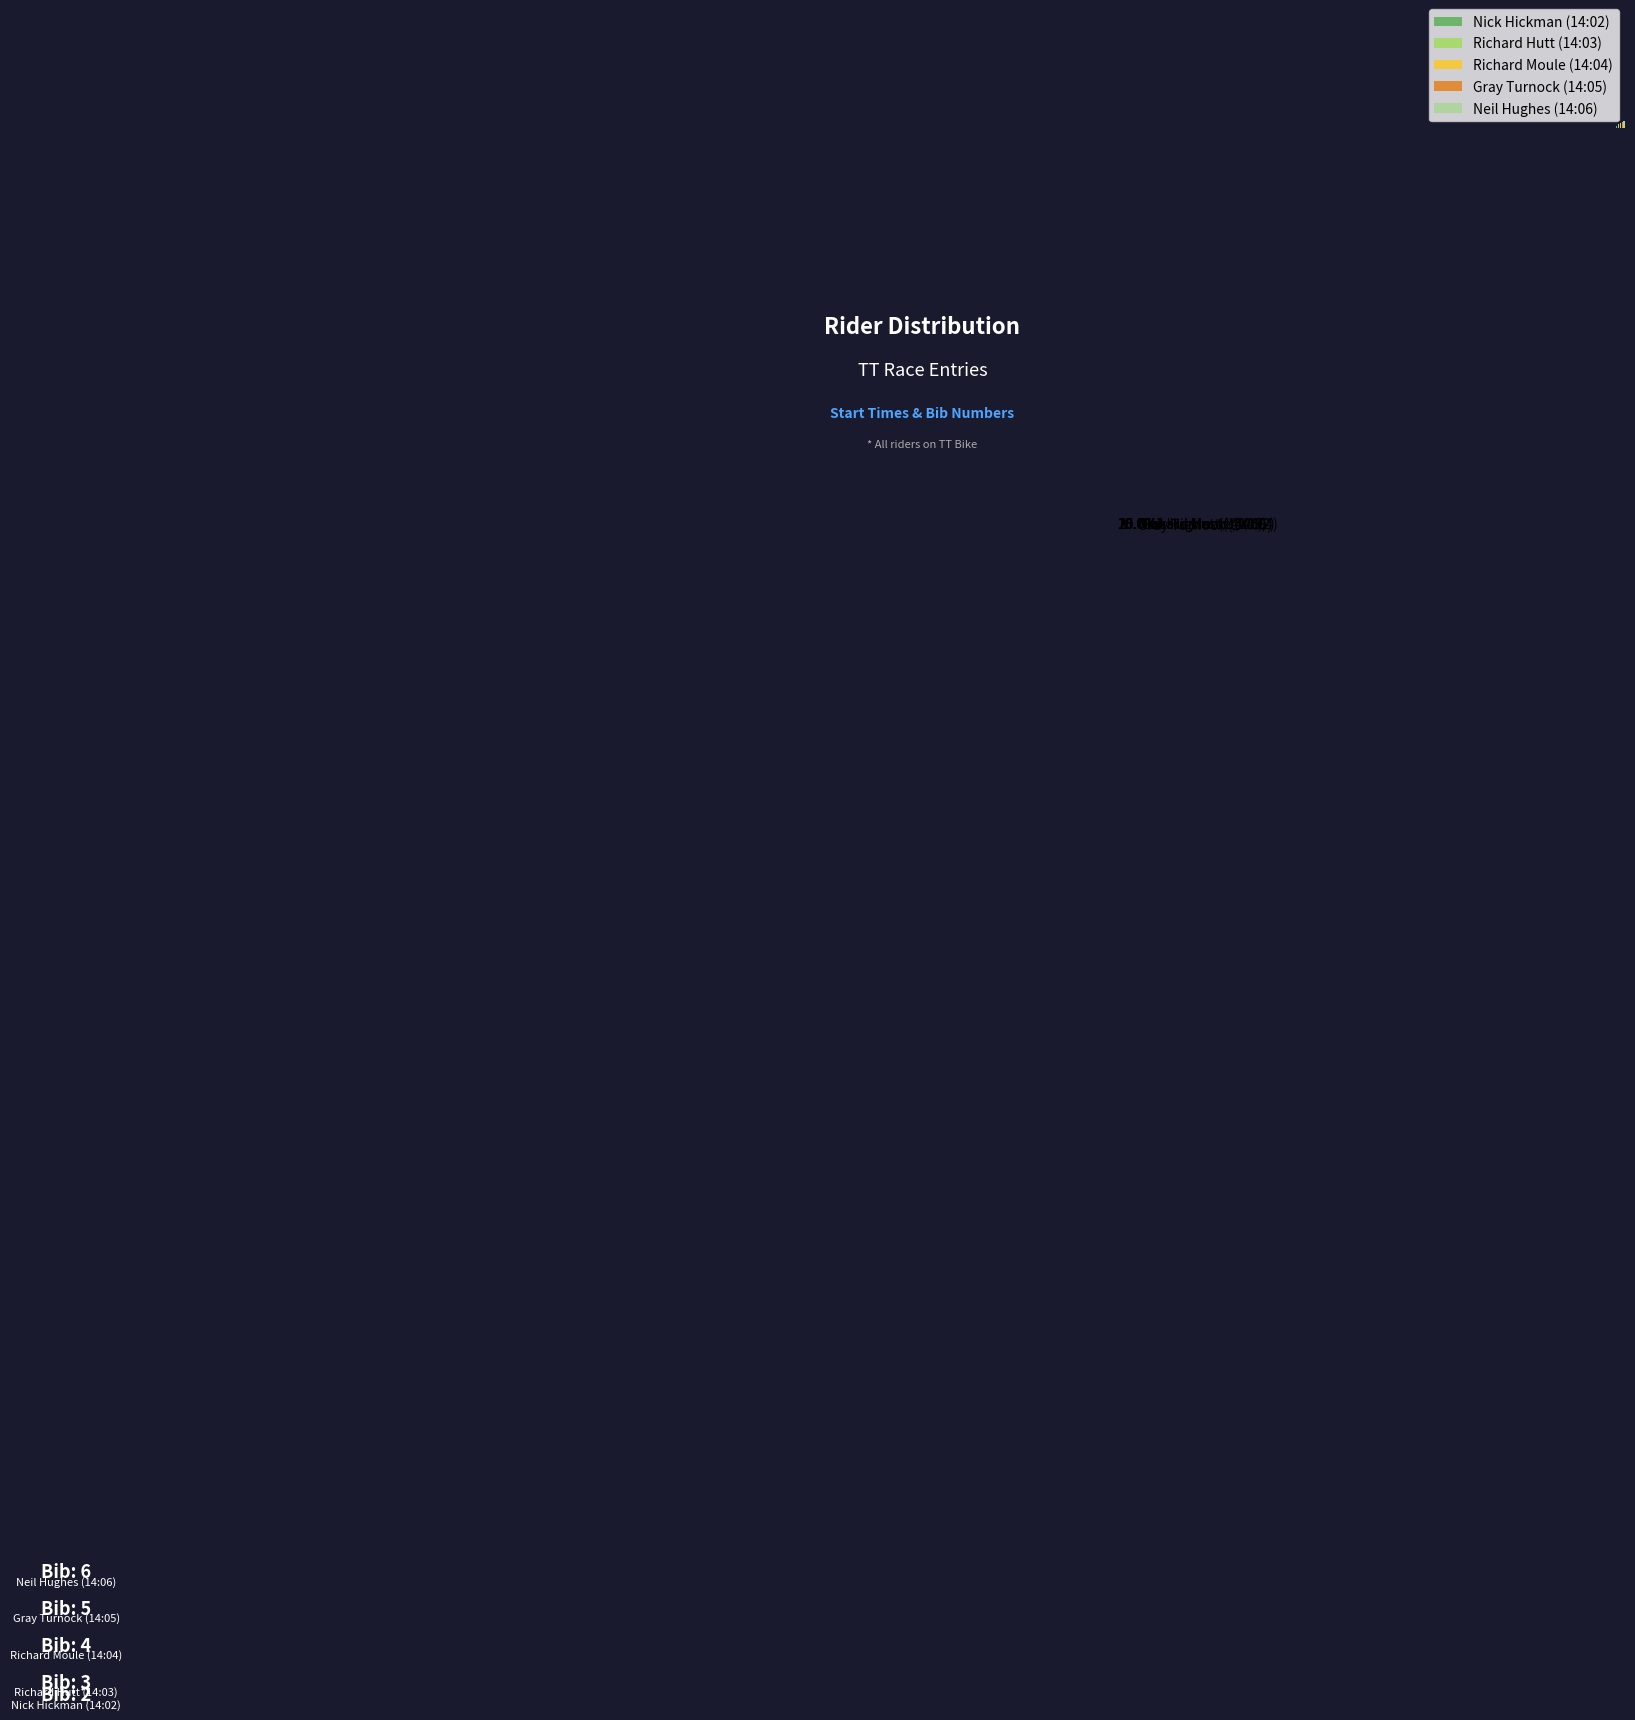

True or false: Neil Hughes (14:06) accounts for 30% of the total.

True